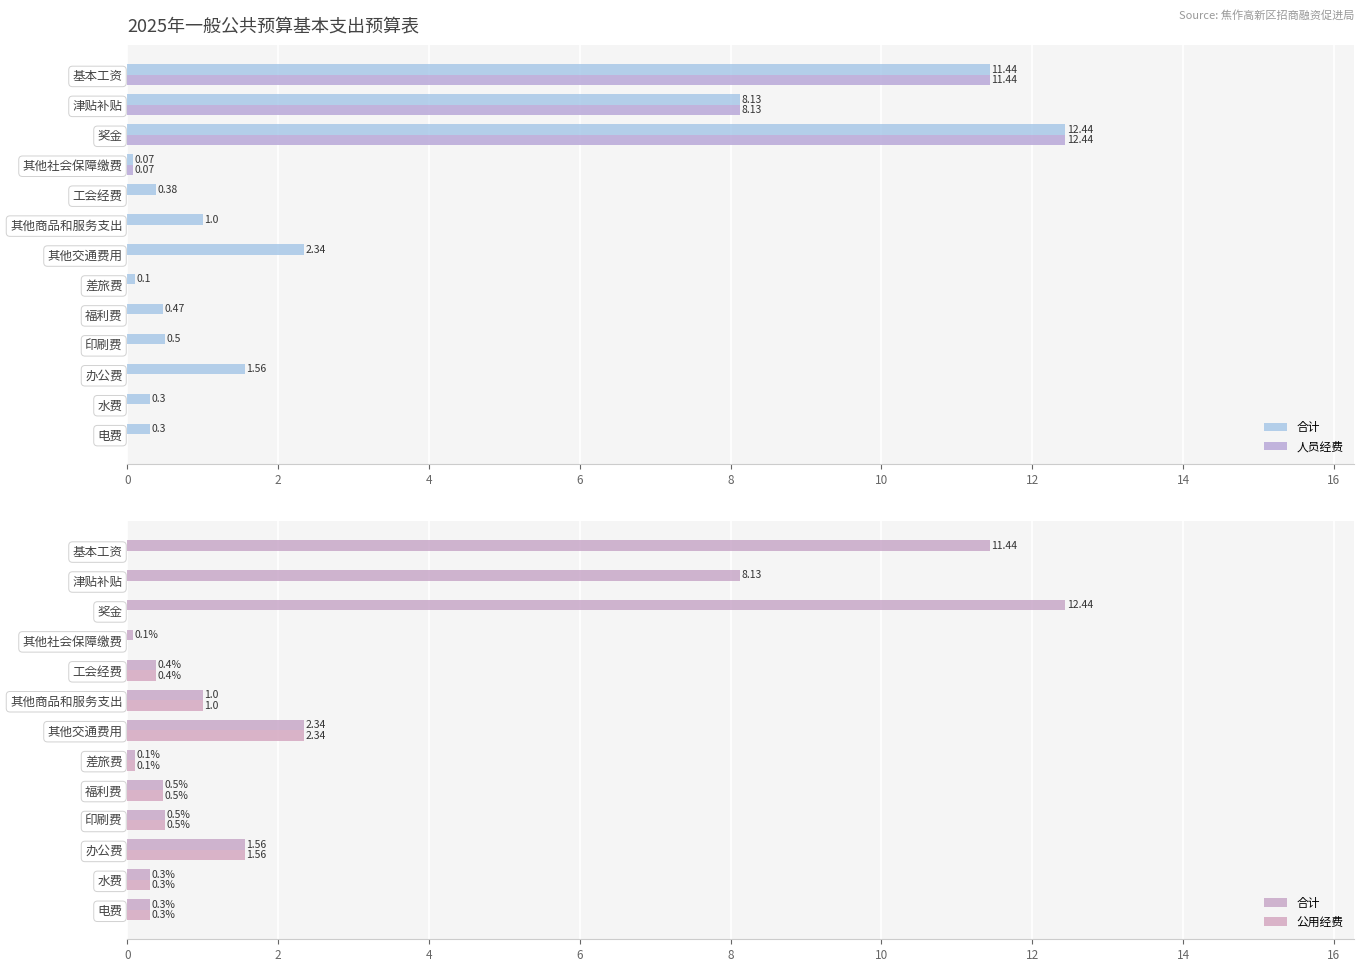

What are all the series names shown in the legend?

合计, 人员经费, 公用经费